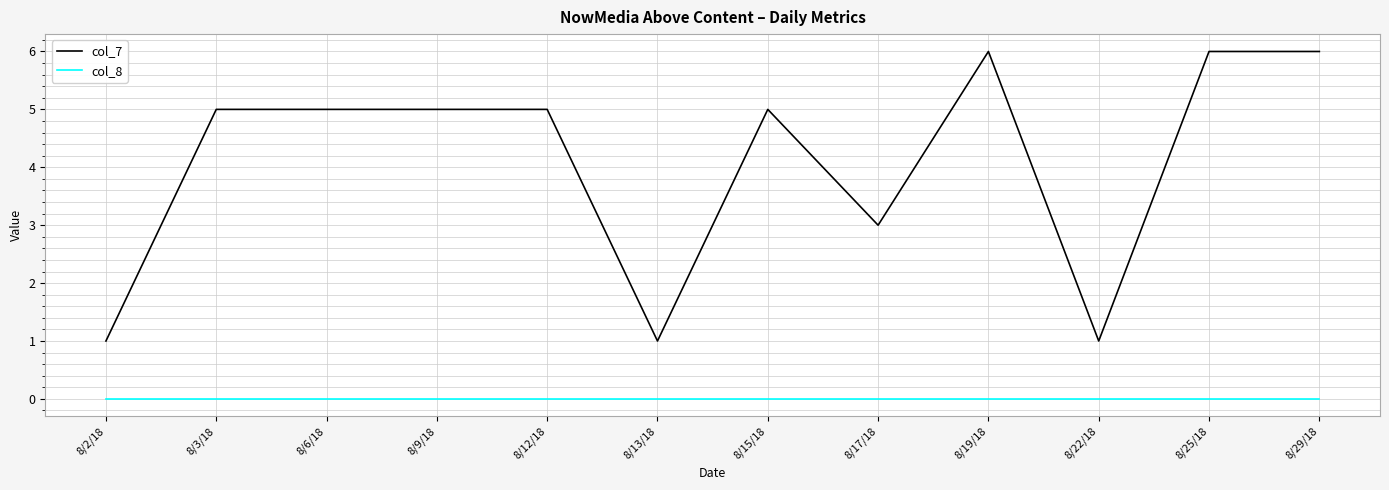

What is the highest value of the col_7 series?

6